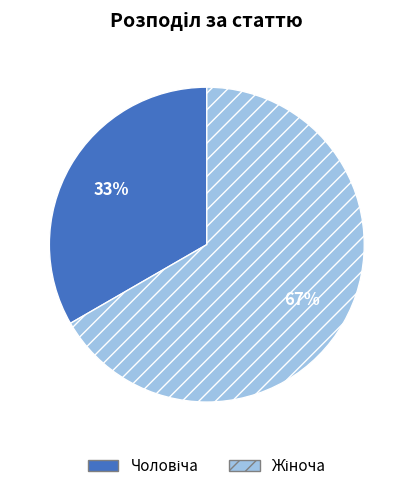

To the nearest percent, what is the average slice percentage?

50%